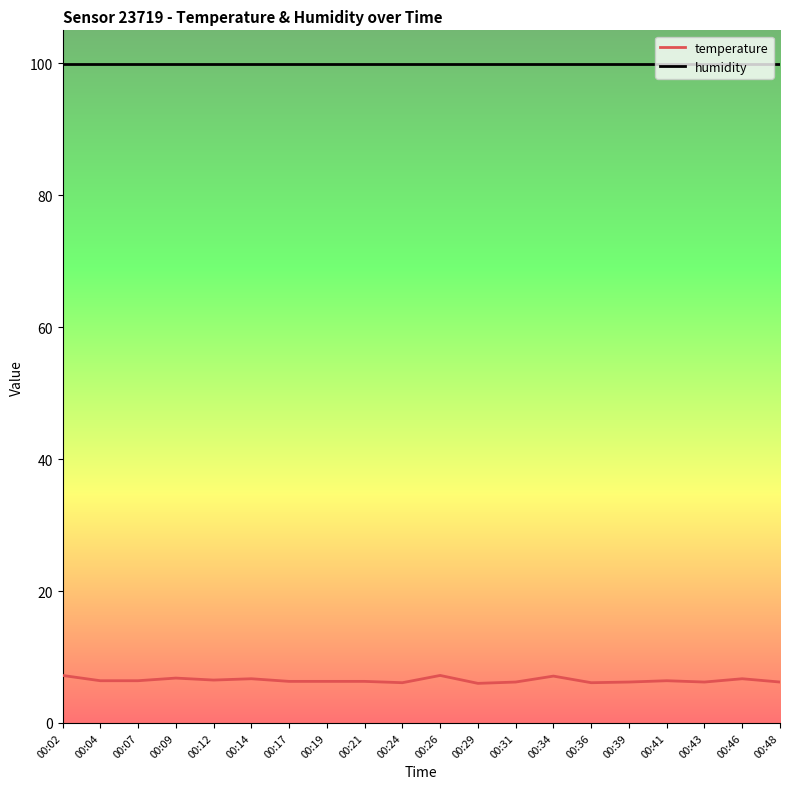

What are all the series names shown in the legend?

temperature, humidity